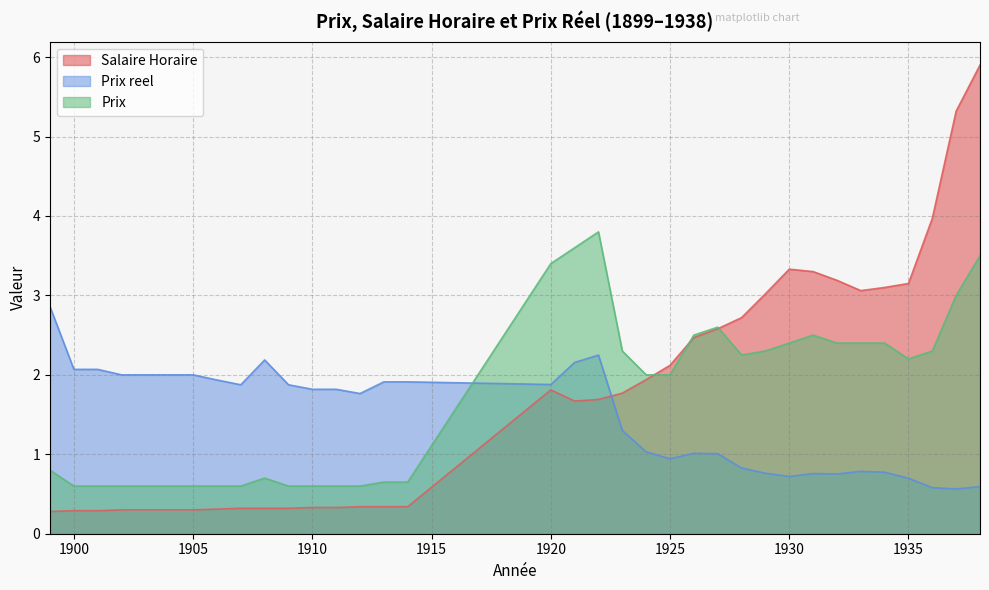

Is the value of Prix reel at 1907 greater than the value of Salaire Horaire at 1933?

No